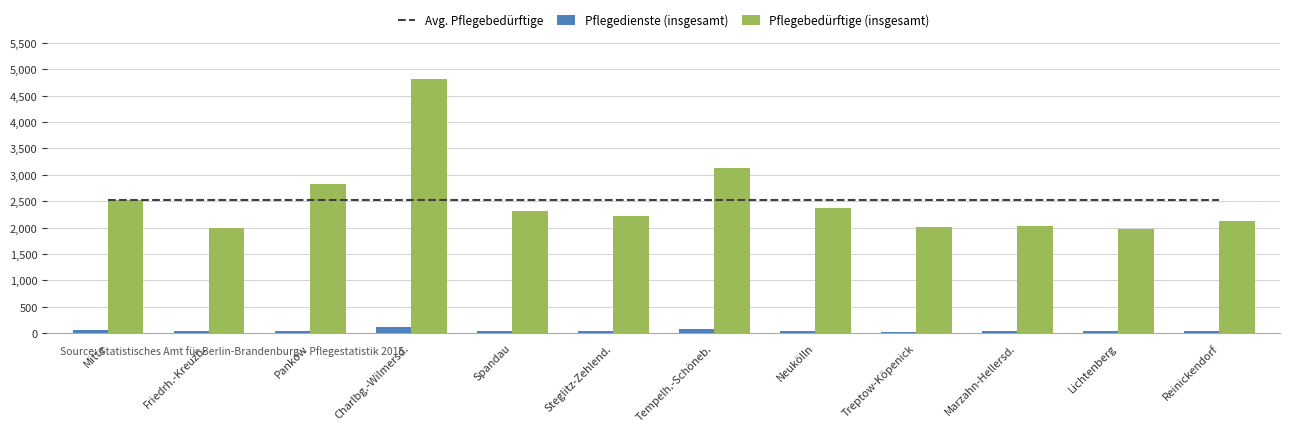

What is the maximum value for Avg. Pflegebedürftige?

2526.1